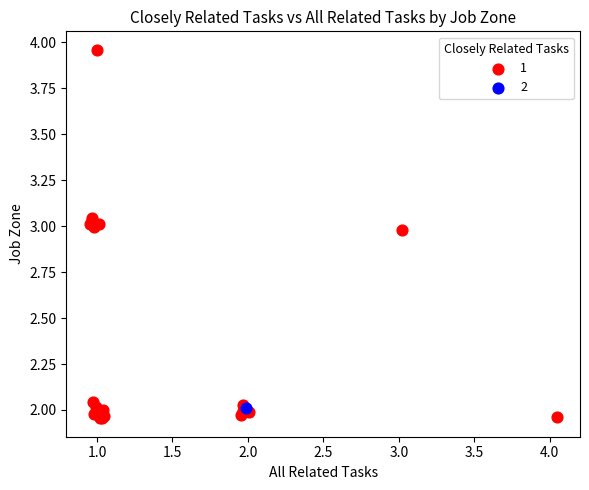

What are all the series names shown in the legend?

1, 2